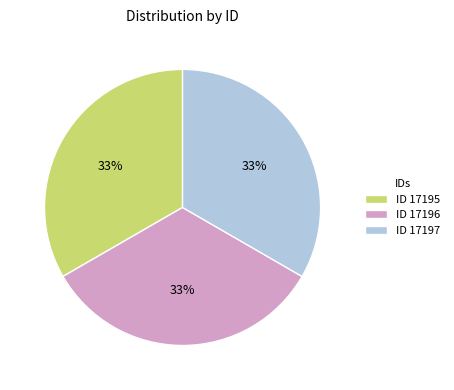

What percentage is the ID 17197 slice, to the nearest percent?

33%